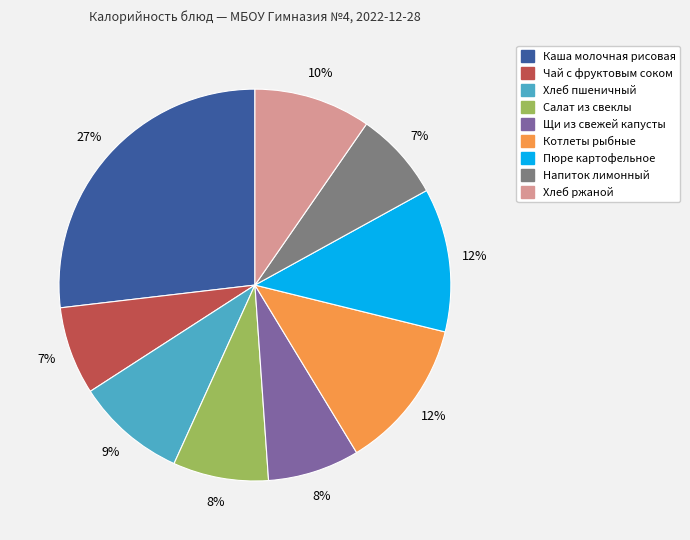

Count the number of slices in the pie.

9